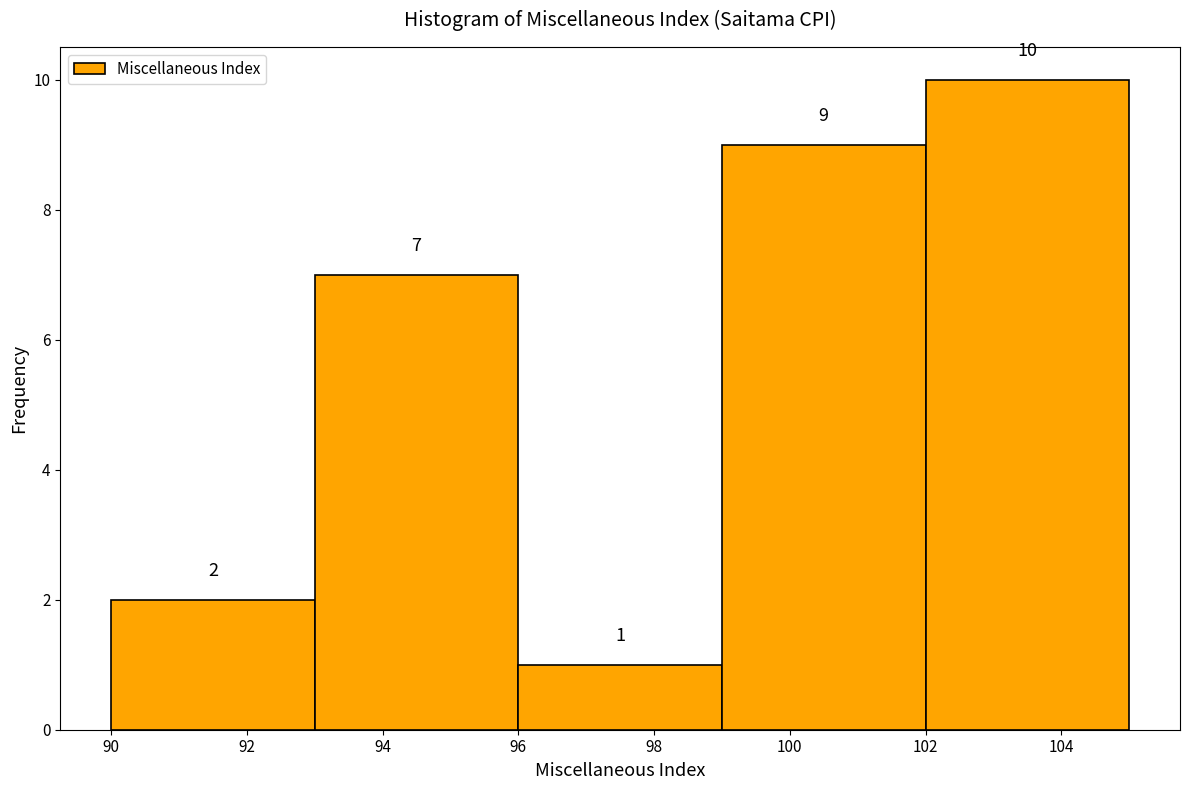

How tall is the bar that spans 96 to 99 on the x-axis?

1